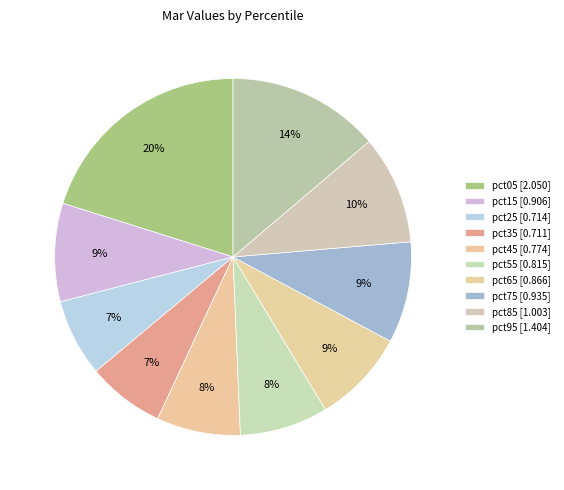

To the nearest percent, what percentage of the pie is pct95?

14%